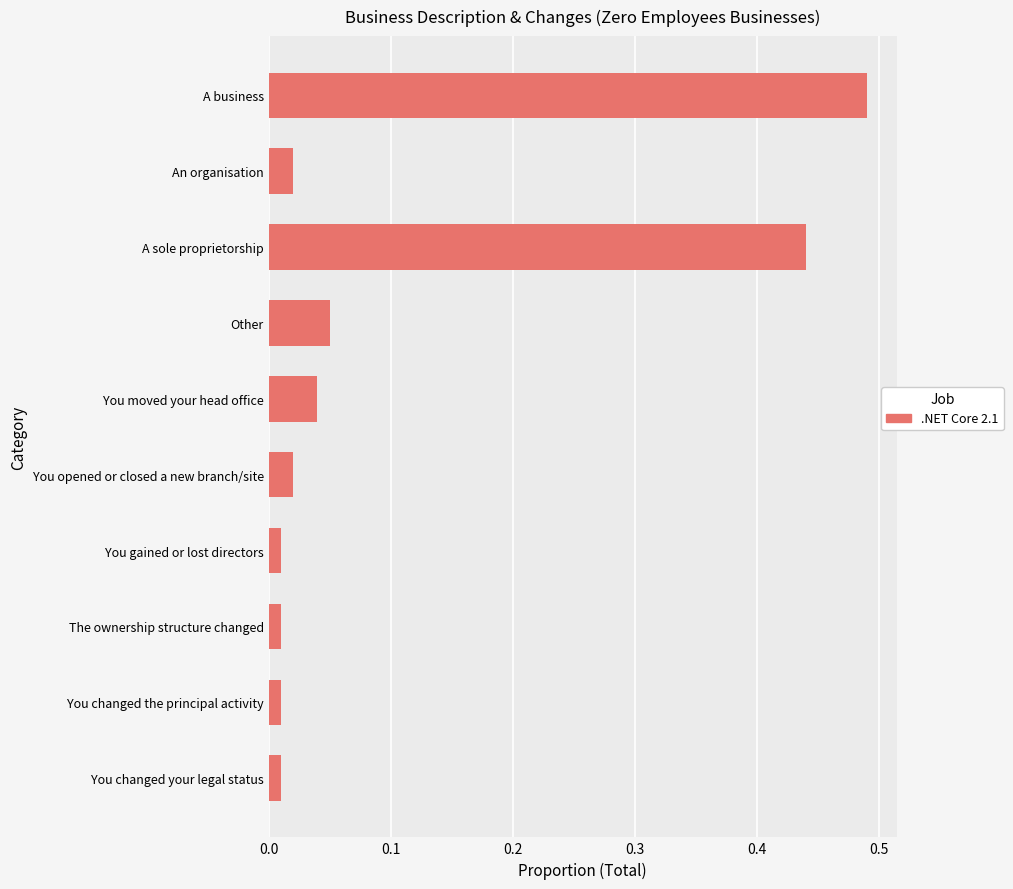

What is the change in value from A sole proprietorship to Other?

-0.4